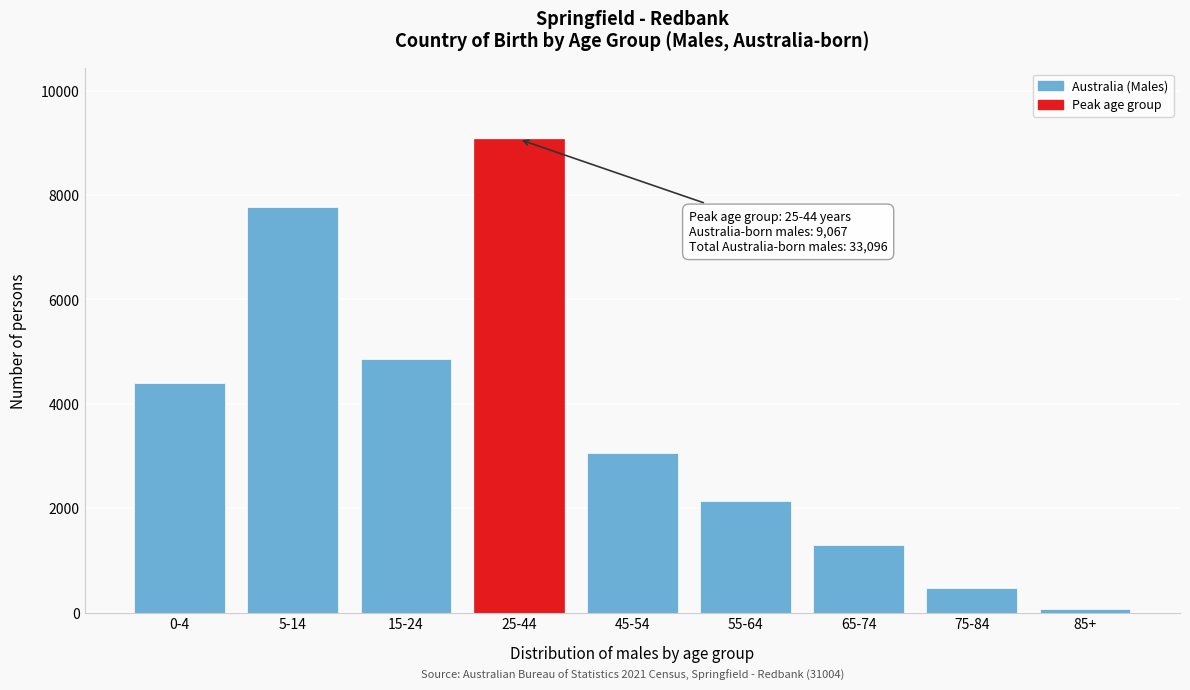

Reading left to right, extract all data points from this chart.

4393	7768	4860	9067	3054	2129	1291	470	64